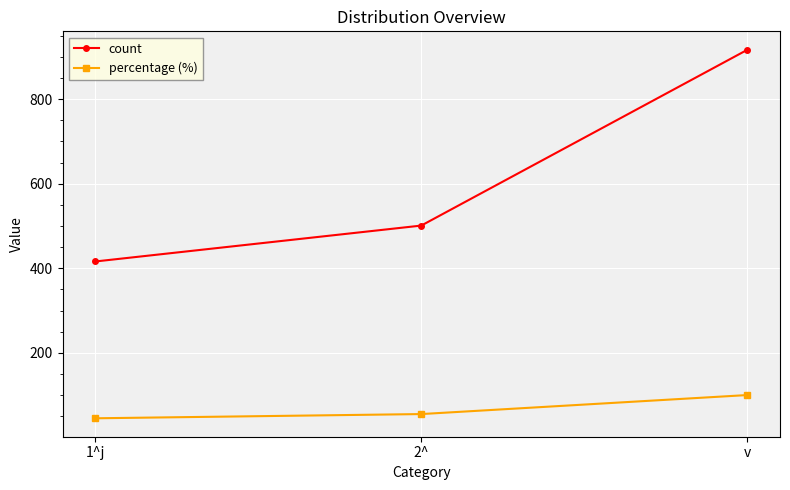

The count series shows 416 at 1^j. True or false?

True